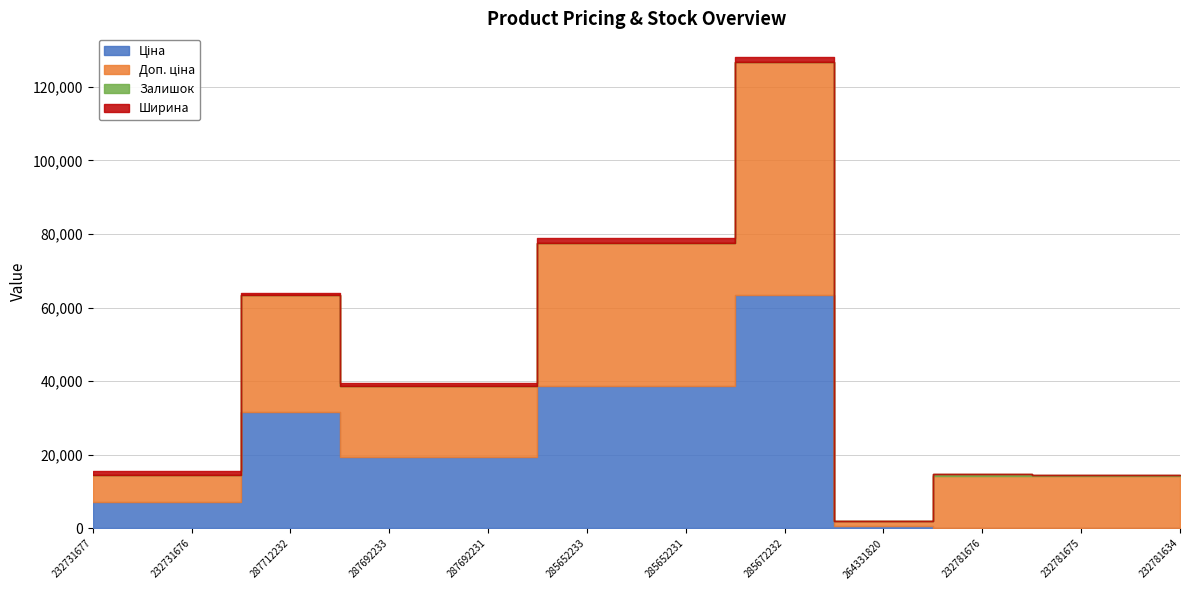

The Залишок series shows 11.0 at 285672232. True or false?

True